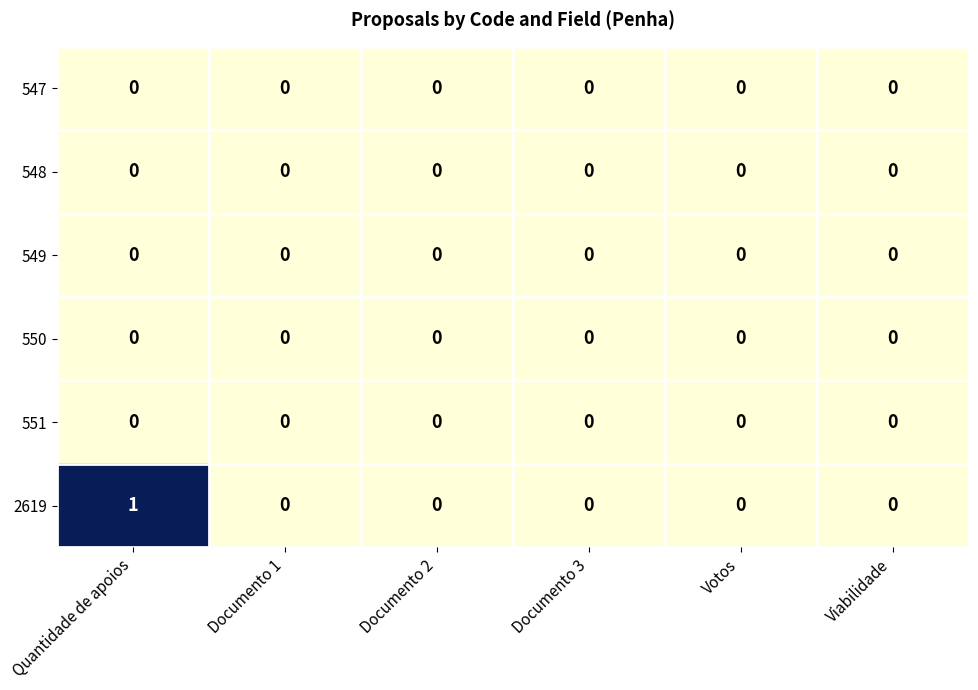

Which series has the largest total across all categories?

2619